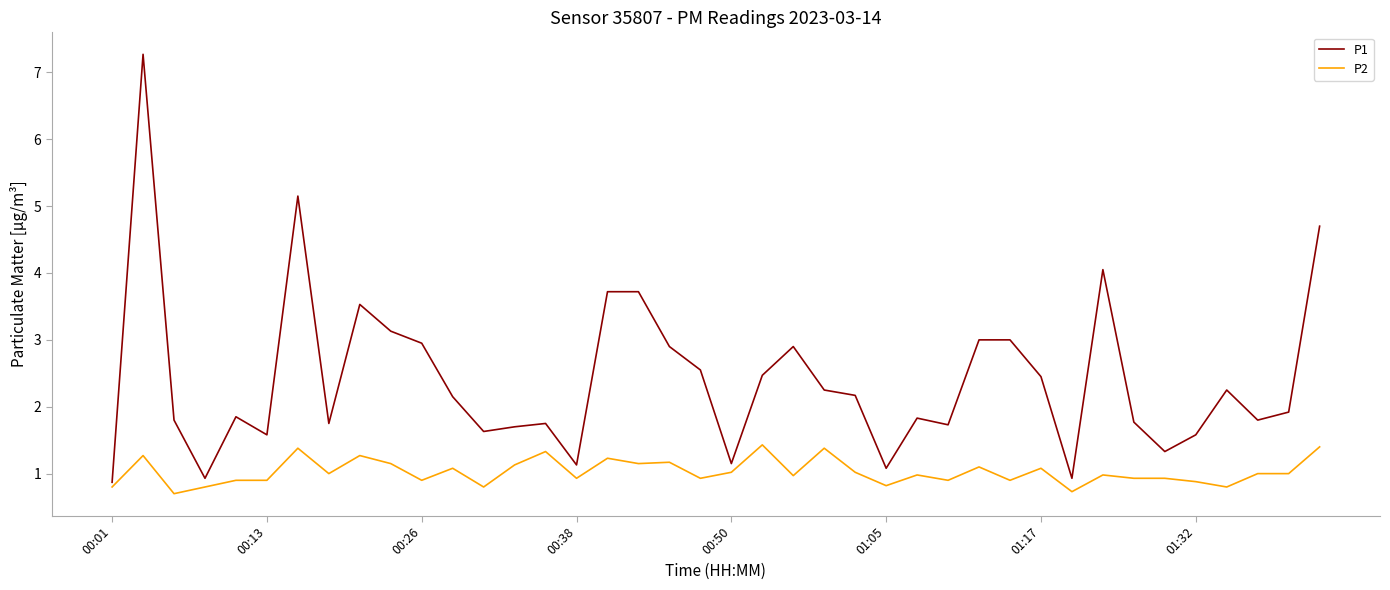

List the series in order of their peak value, highest first.

P1, P2